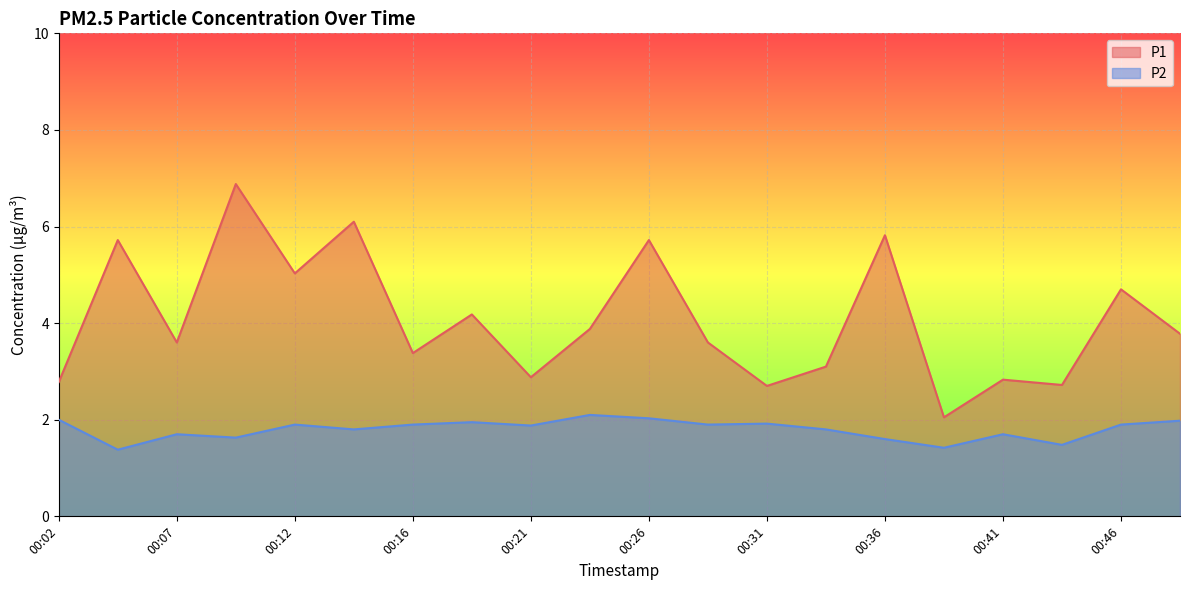

Is the value of P2 at 00:38 greater than the value of P1 at 00:43?

No